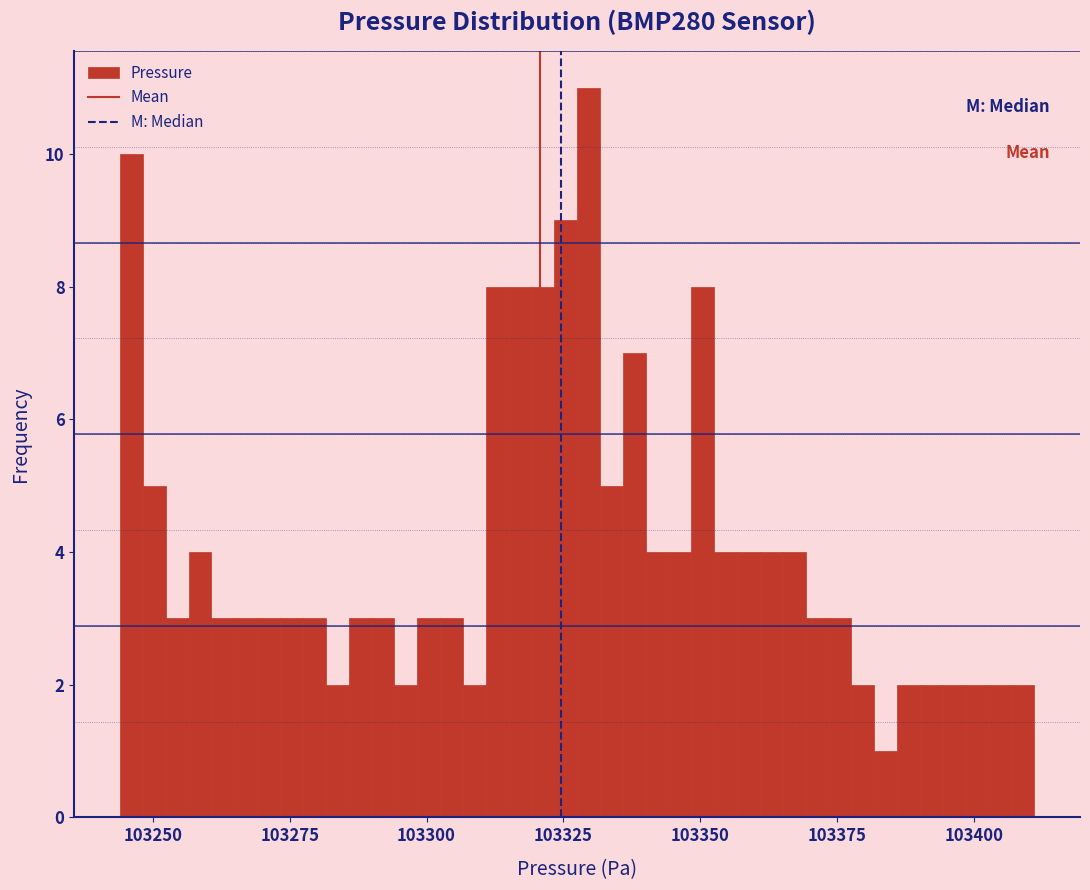

Read against the x-axis, roughly where is the centre of the tallest bar?

103330